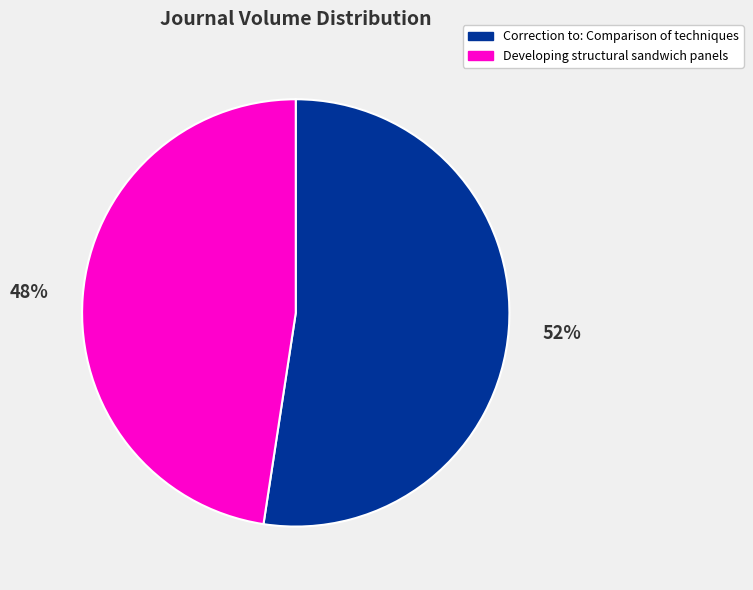

To the nearest percent, what portion does Correction to: Comparison of techniques represent?

52%